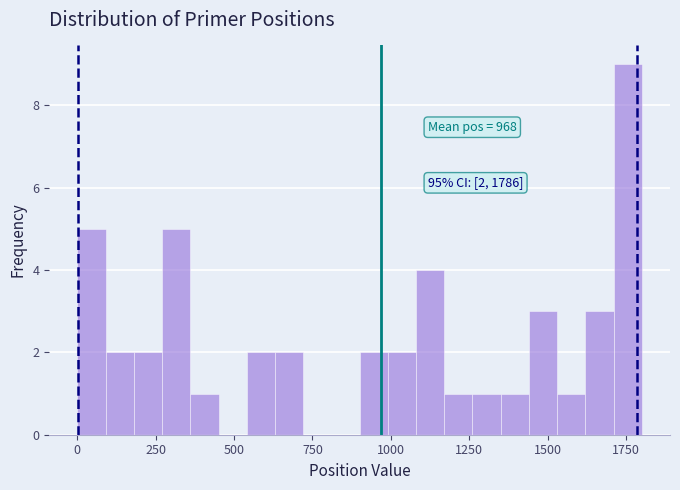

Read against the x-axis, roughly where is the centre of the tallest bar?

1750